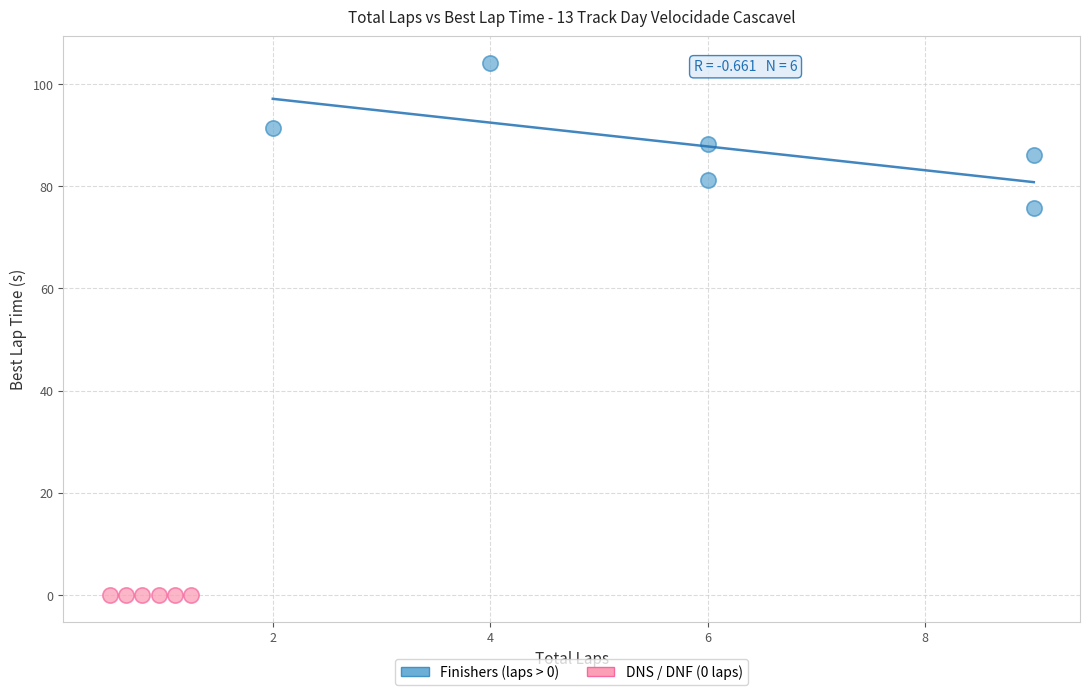

Which series reaches the maximum Y coordinate?

Finishers (laps > 0)